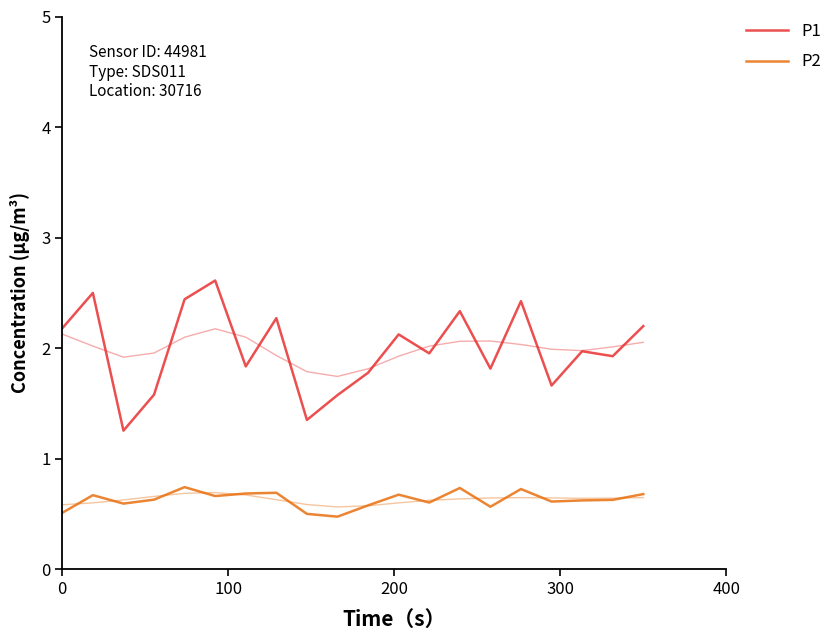

Rank the series by their average value, from highest to lowest.

P1, P2